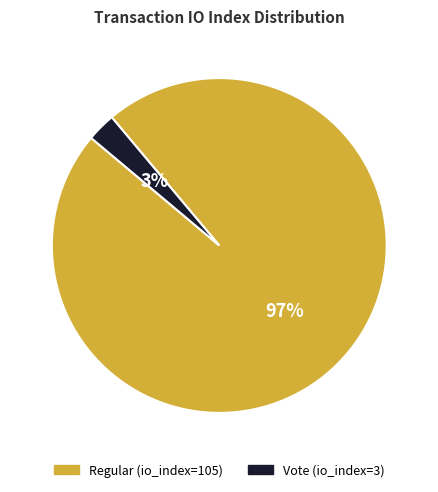

Which category has the biggest portion of the pie?

Regular (io_index=105)